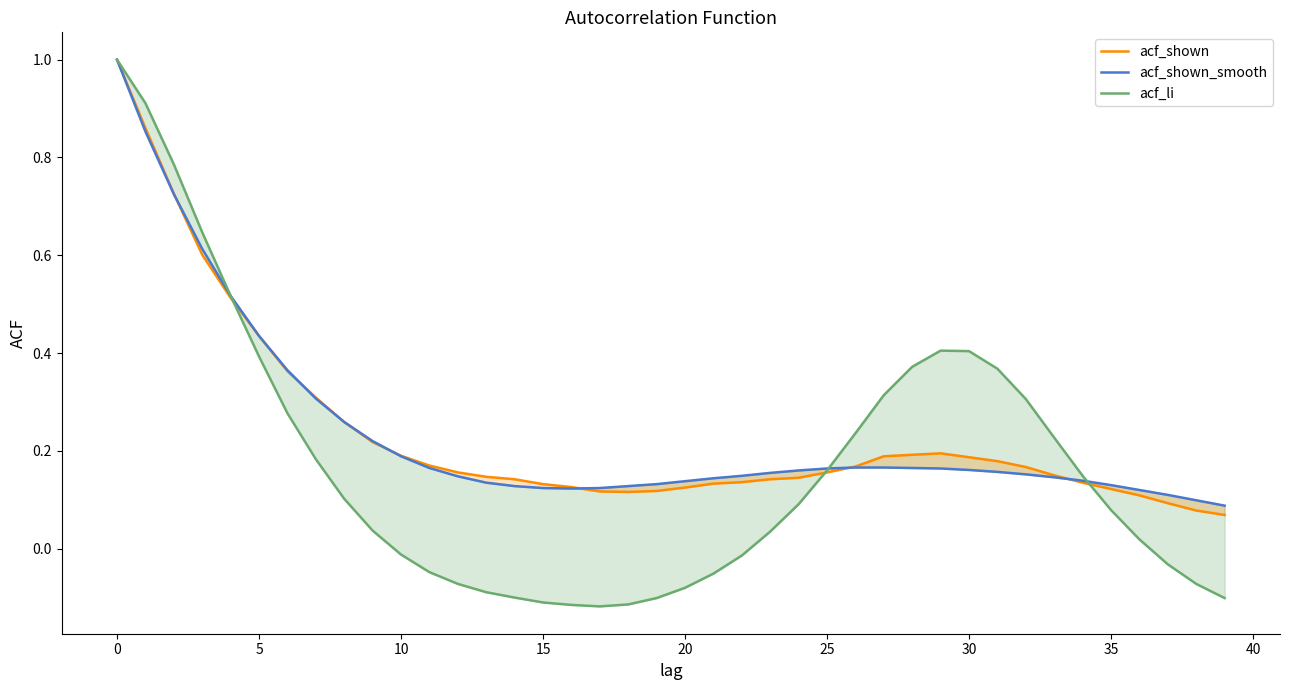

True or false: acf_shown_smooth has more than 1 interior local peaks.

False